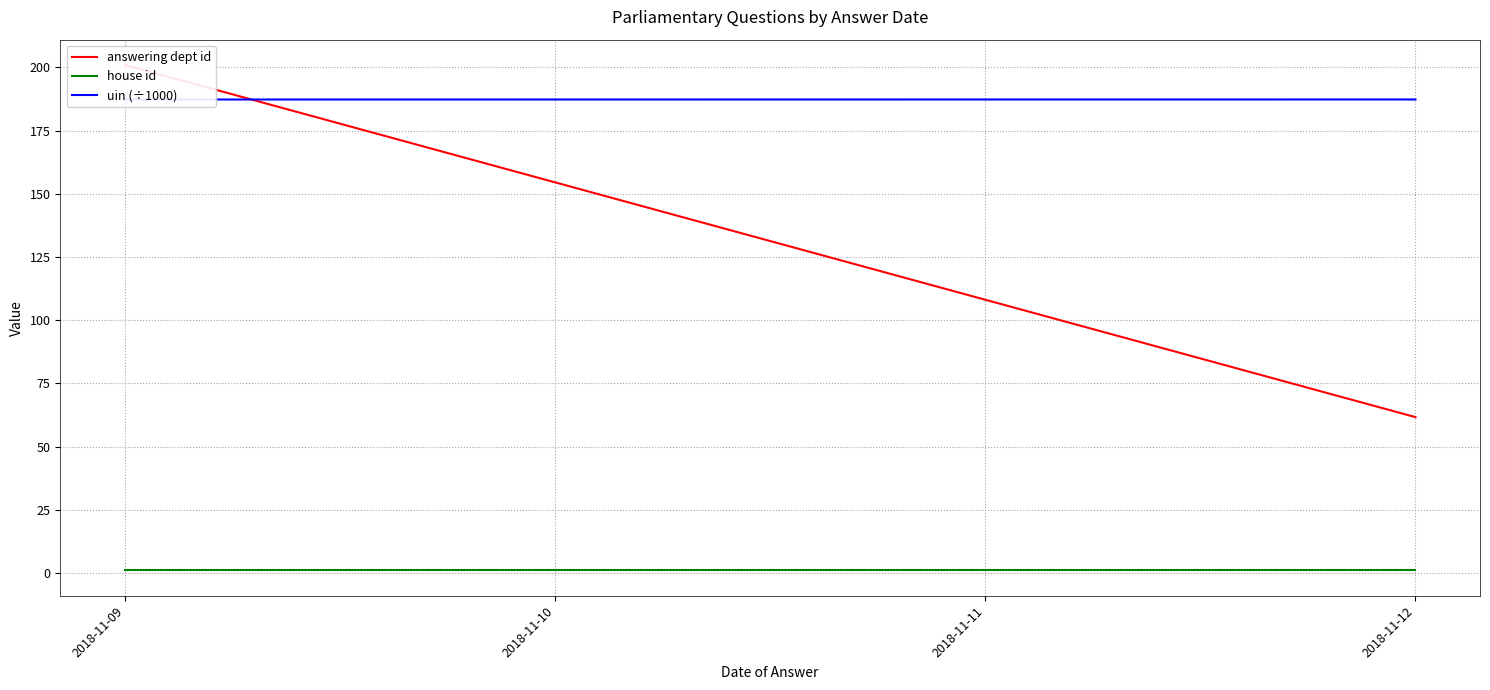

Which series has the largest total across all categories?

uin (÷1000)